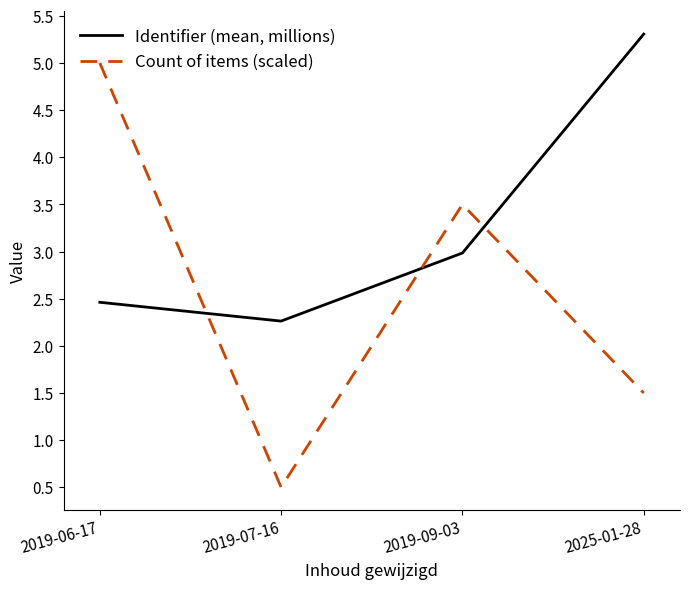

Is it true that Identifier (mean, millions) equals 5.1 at 2019-09-03?

False